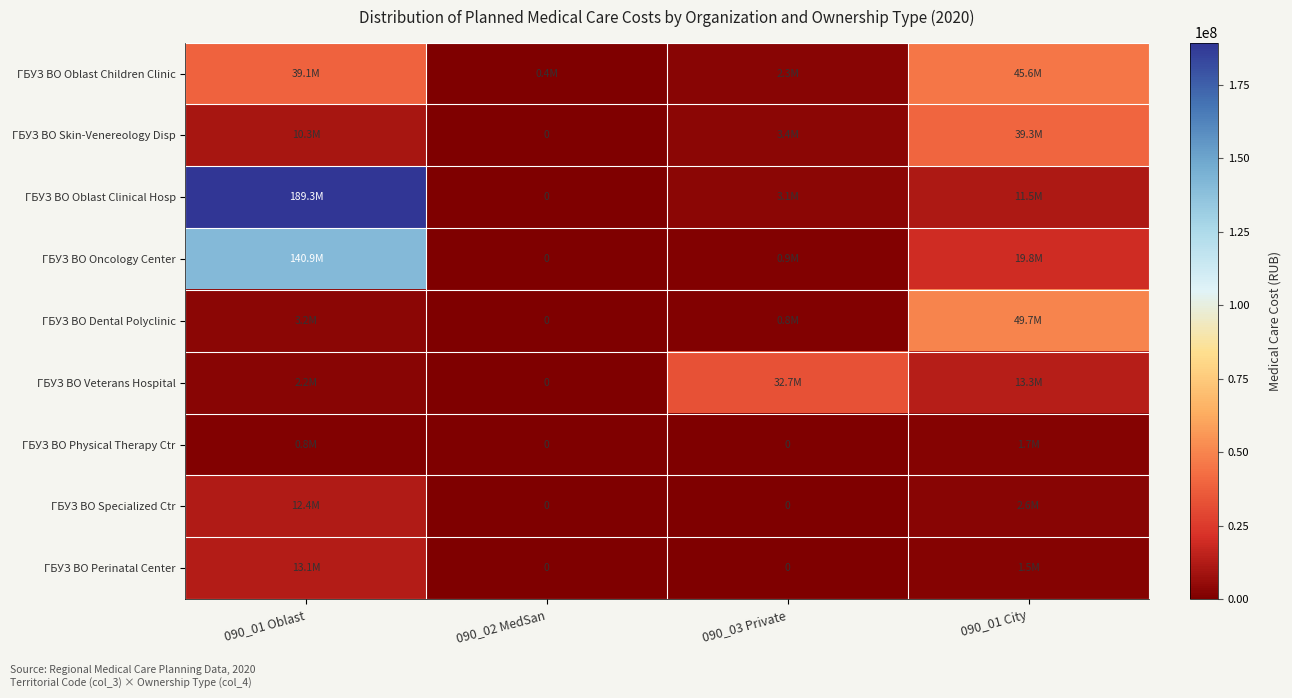

Which label corresponds to the smallest value in the chart?

090_02 MedSan